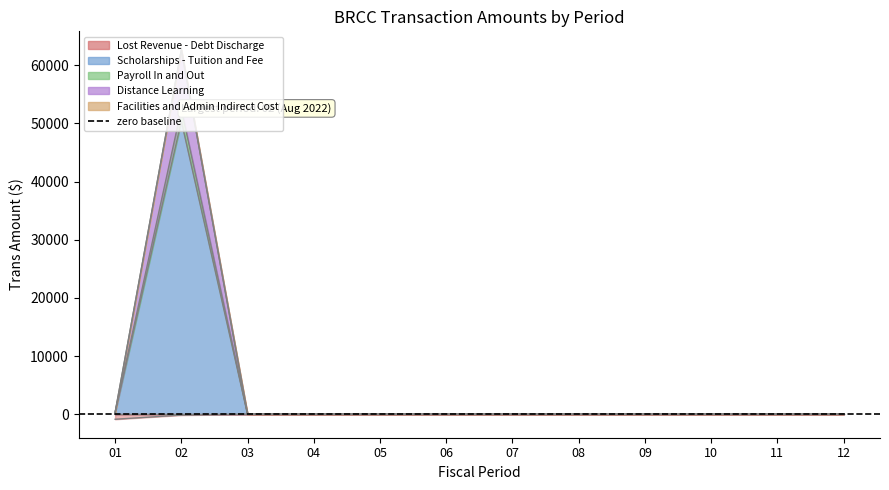

At which category is the sum across all series the highest?

02